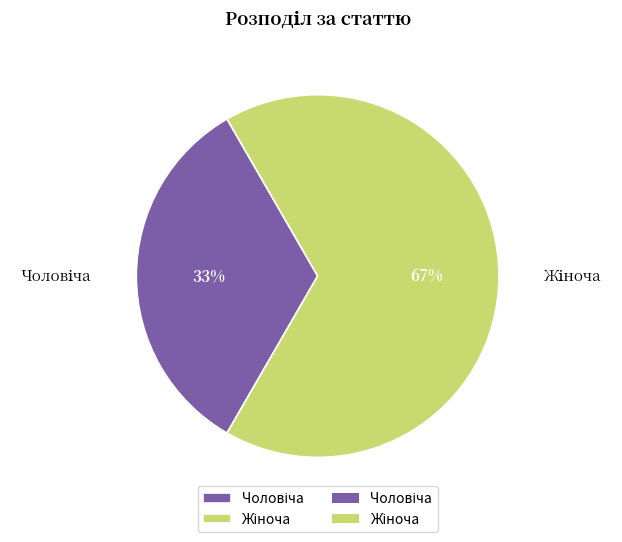

Does any single category account for the majority?

Yes